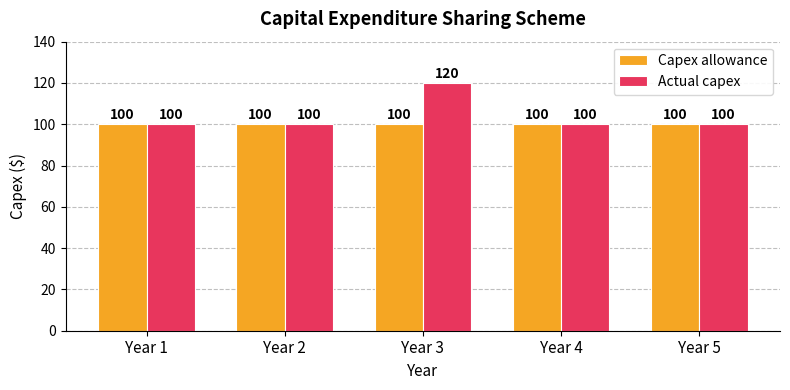

The value of Capex allowance at Year 2 is 47. True or false?

False